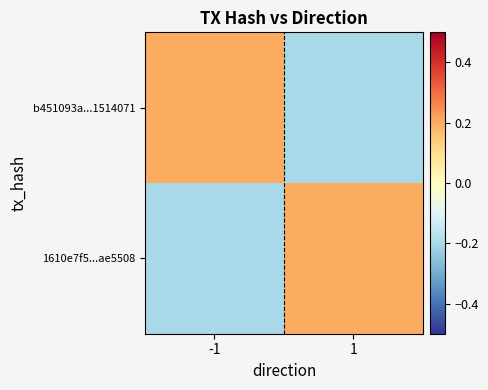

What is the greatest value displayed?

0.2